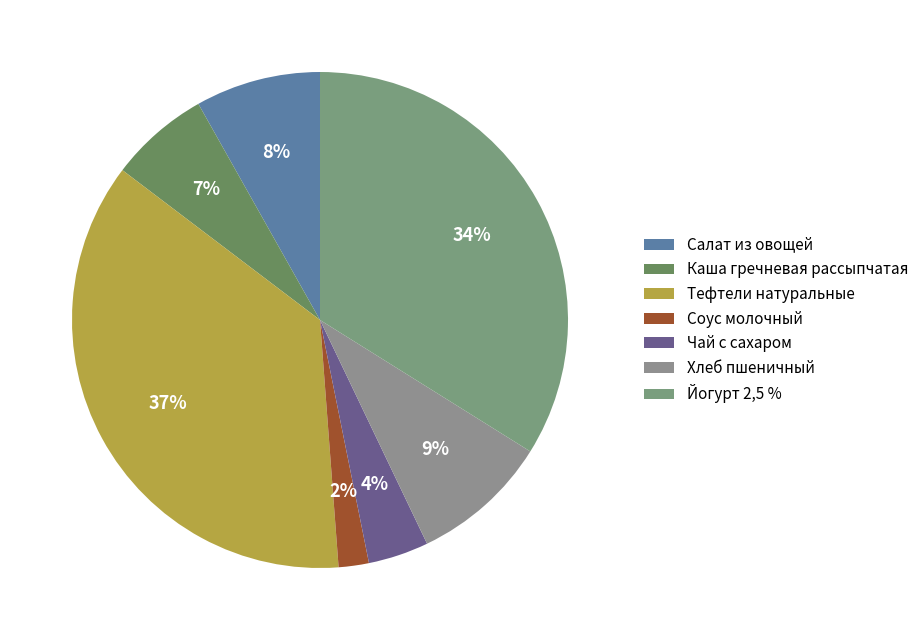

To the nearest percent, what is the average slice percentage?

14%